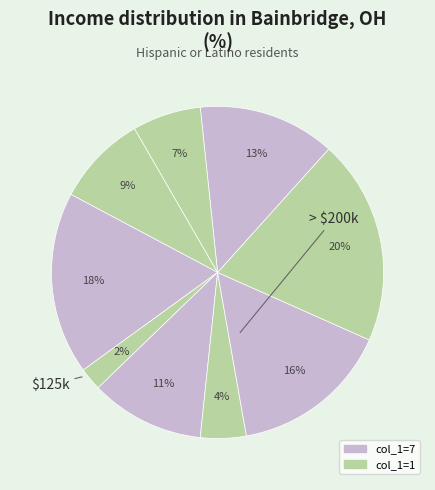

Is there a majority slice in this chart?

No